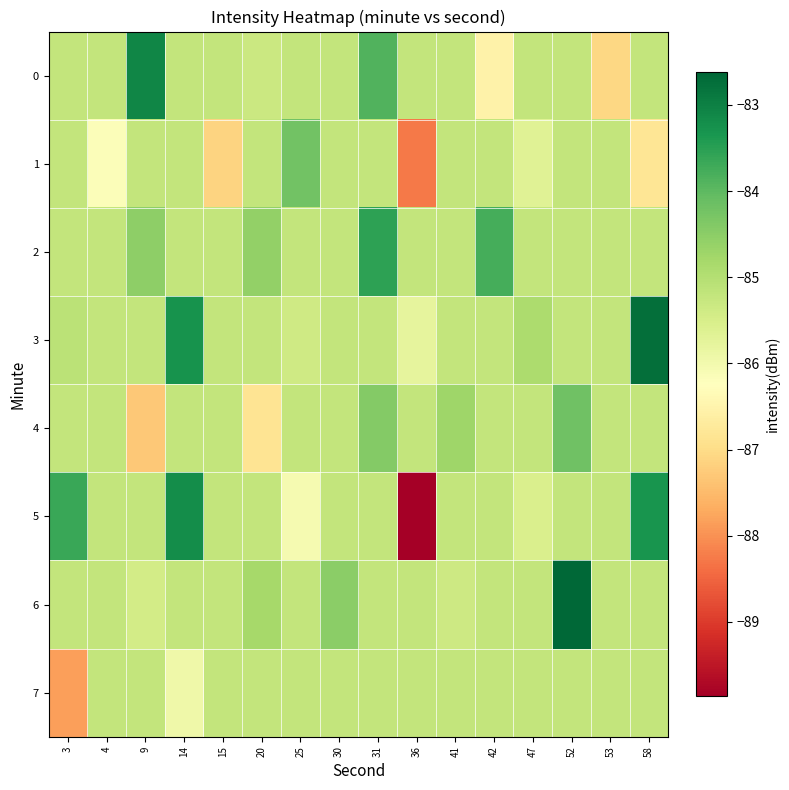

At which category is the sum across all series the highest?

31